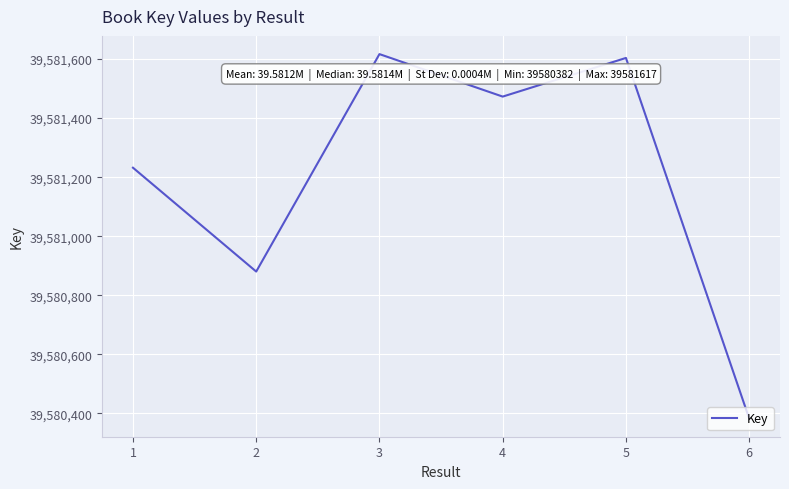

Reading left to right, what are all the values shown in this chart?

39581232	39580880	39581617	39581473	39581604	39580382